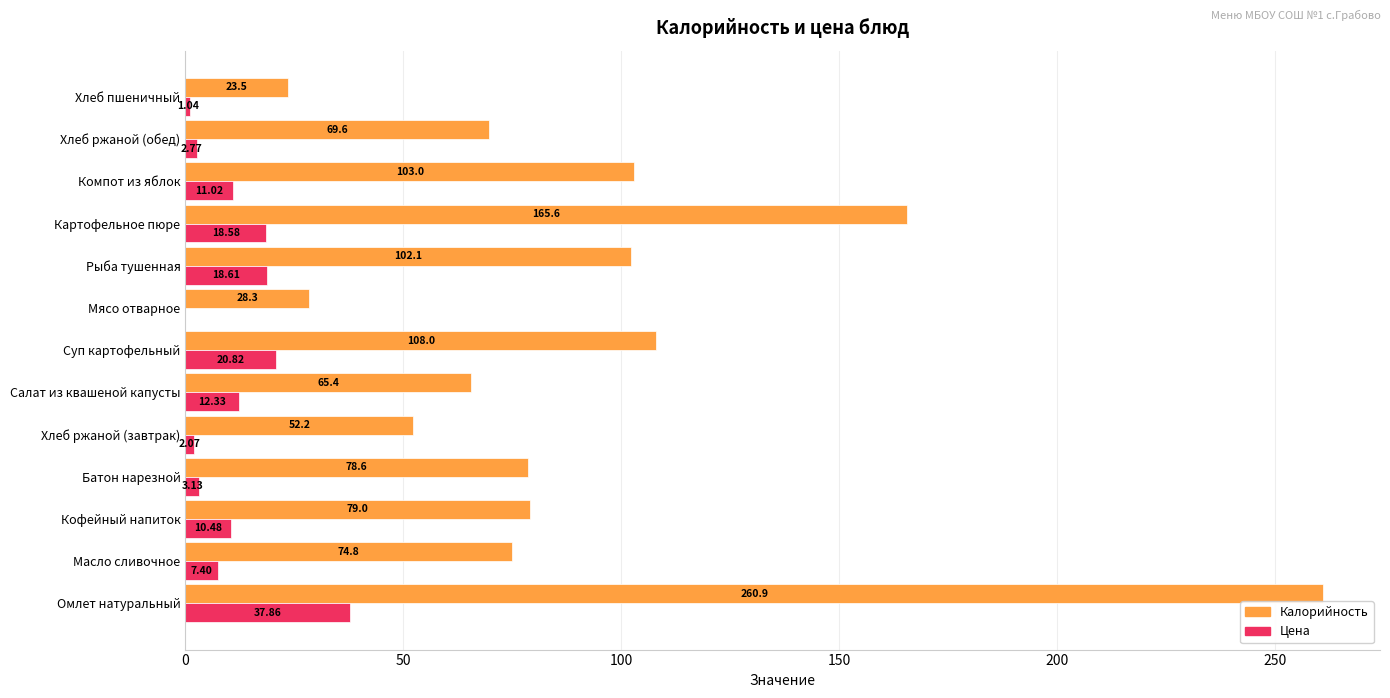

Which series has the largest total across all categories?

Калорийность